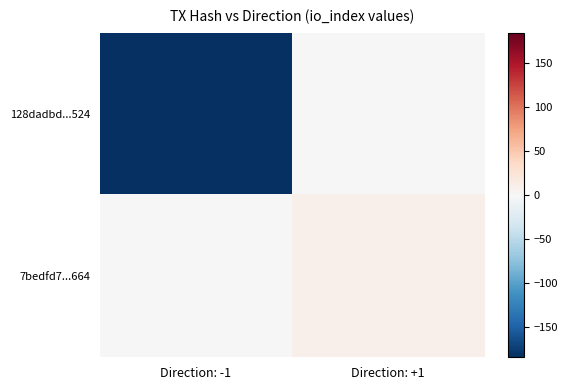

Which series changed the most between Direction: -1 and Direction: +1?

128dadbd...524